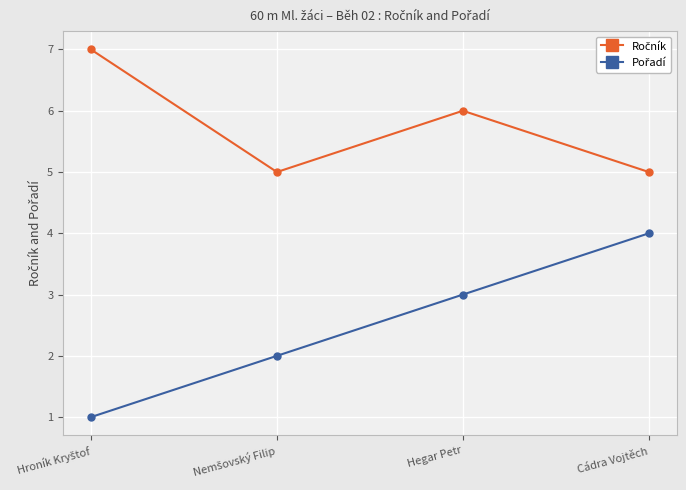

What is the total value across all series at Cádra Vojtěch?

9